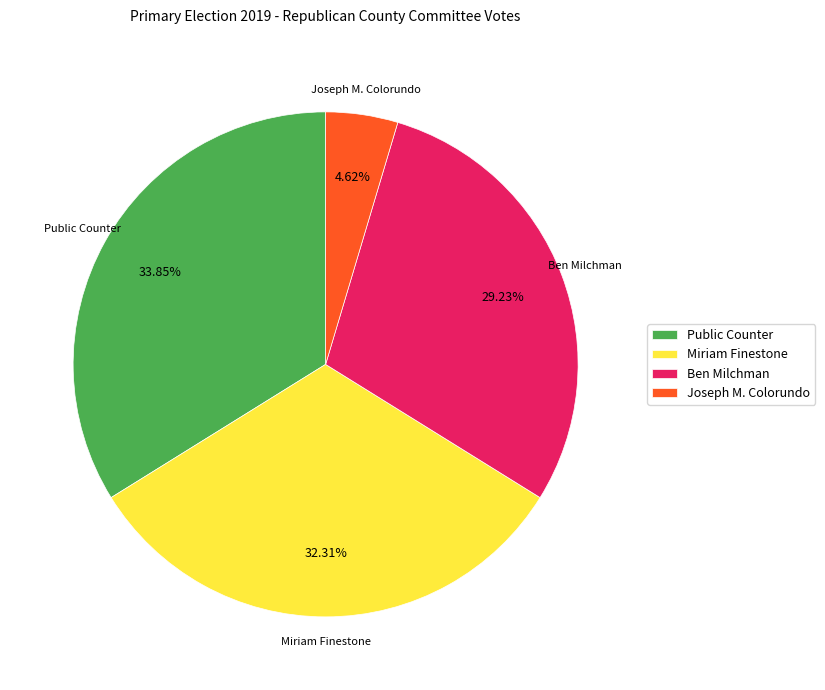

Between Public Counter and Joseph M. Colorundo, which is larger?

Public Counter